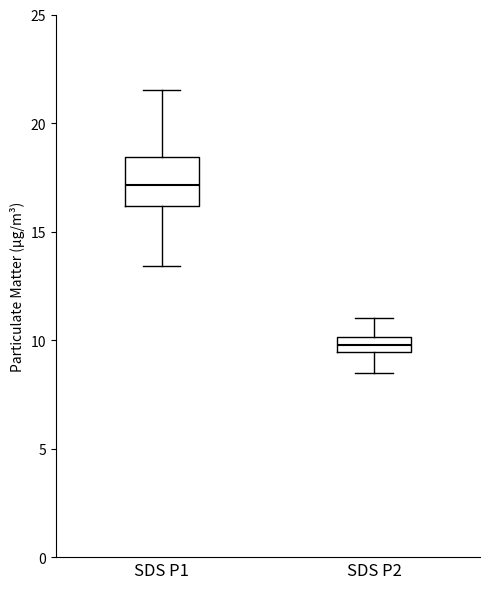

Where does the lower whisker of the box for SDS P2 end on the y-axis? The values are not printed on the chart, so give them approximately, as read against the axis.

8.5